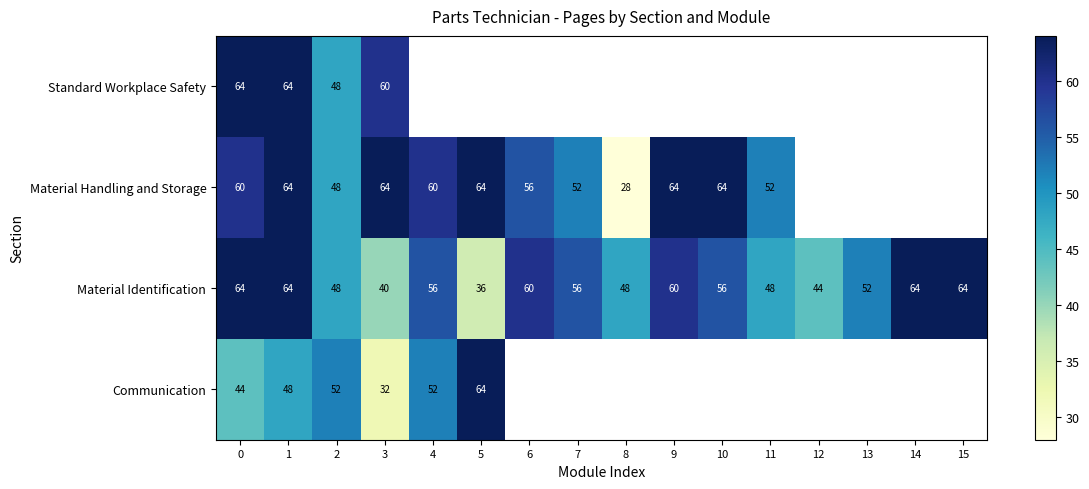

True or false: Communication has a value of 86 at 2.

False